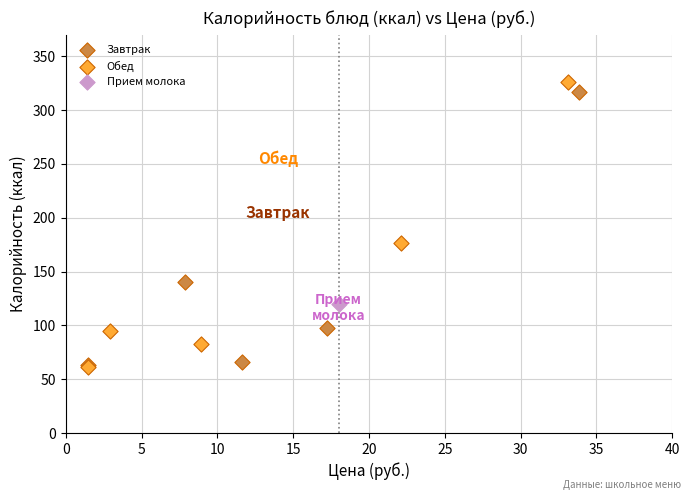

What are all the series names shown in the legend?

Завтрак, Обед, Прием молока